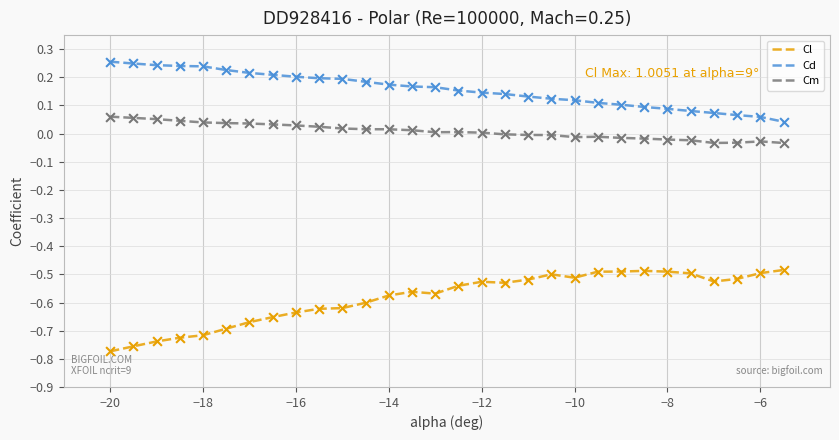

Rank the series by their maximum value, from highest to lowest.

Cd, Cm, Cl